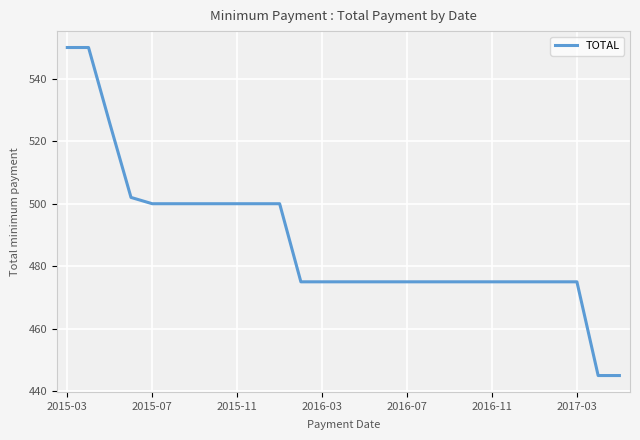

What is the minimum value shown in the chart?

445.0